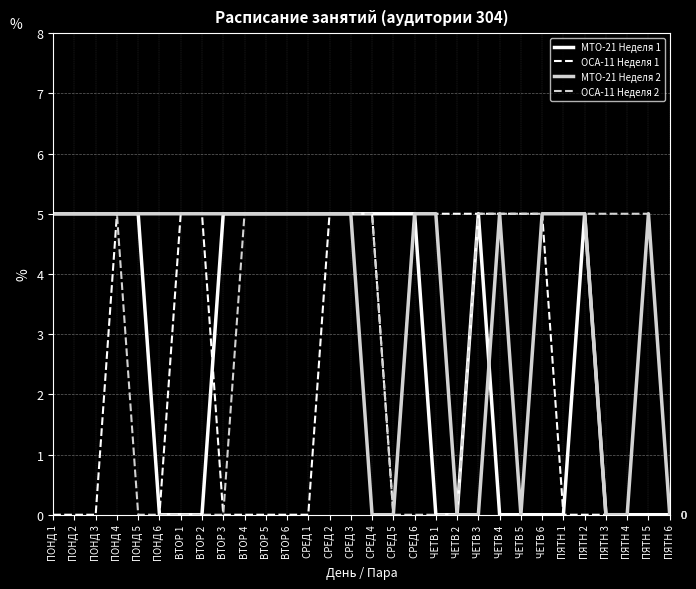

What is the total value across all series at ПЯТН 5?

10